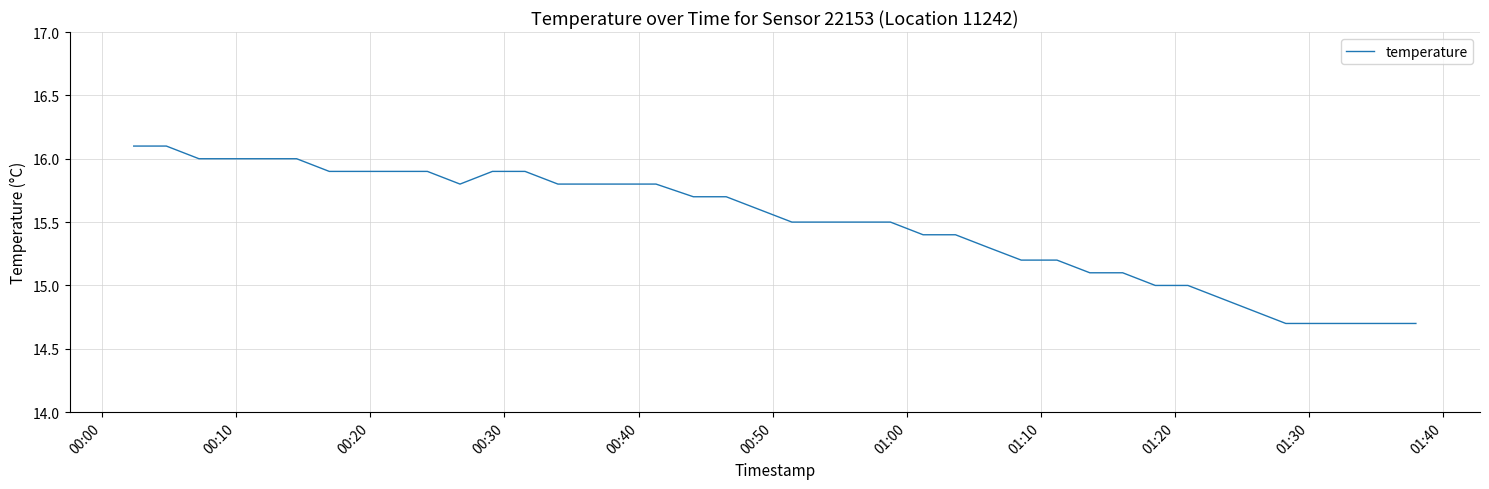

What is the greatest value displayed?

16.1